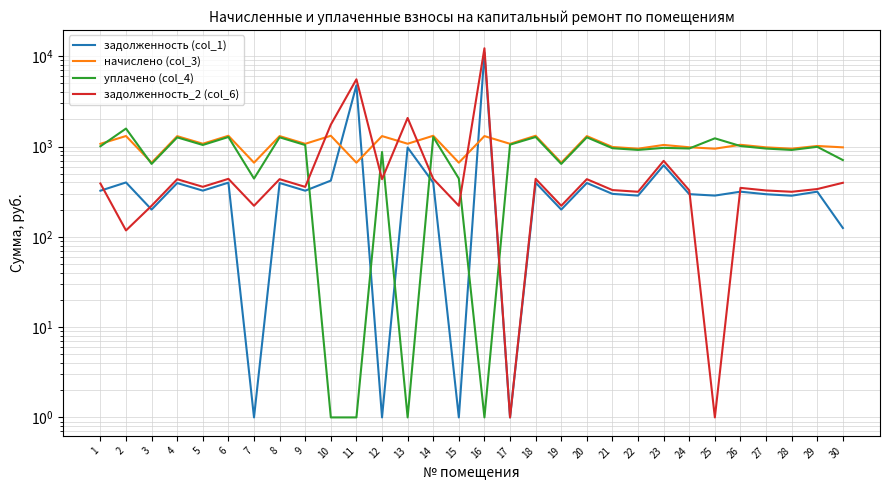

How many interior local valleys does the уплачено (col_4) series have?

9